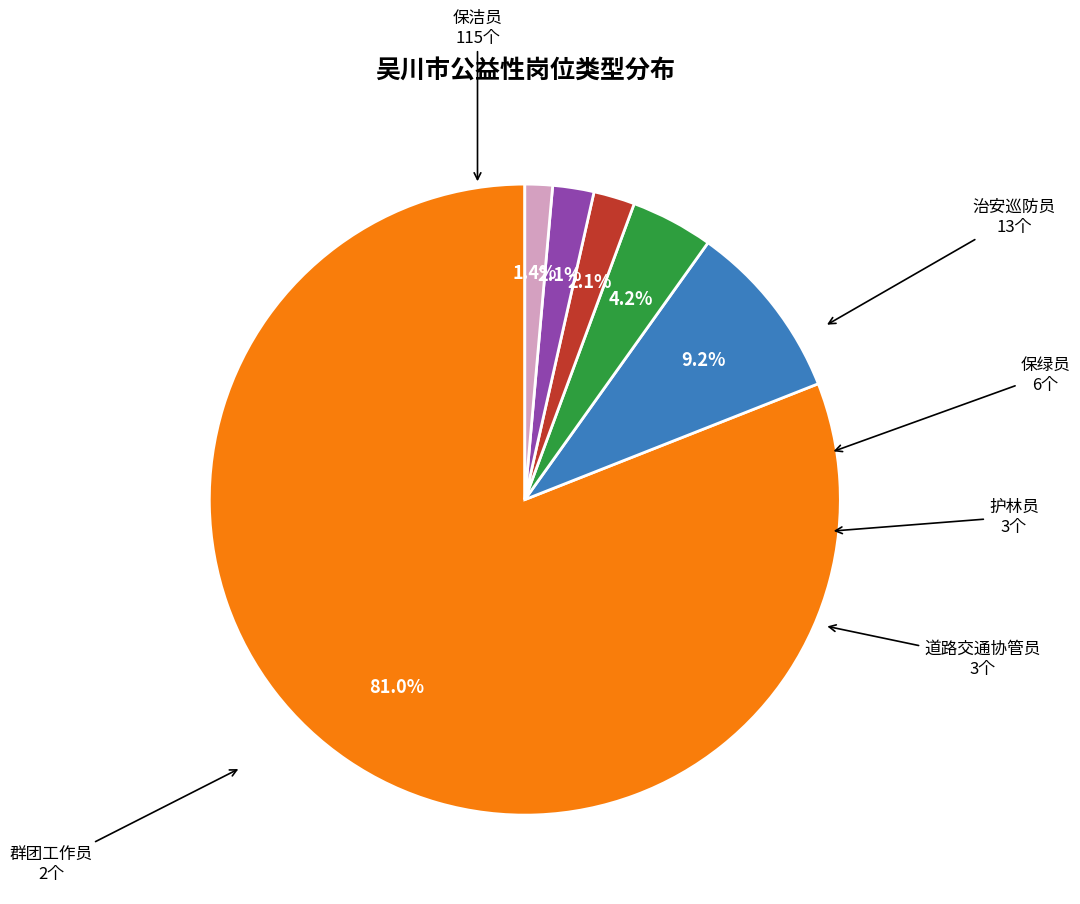

Is the sum of 治安巡防员 and 群团工作员 greater than half?

No